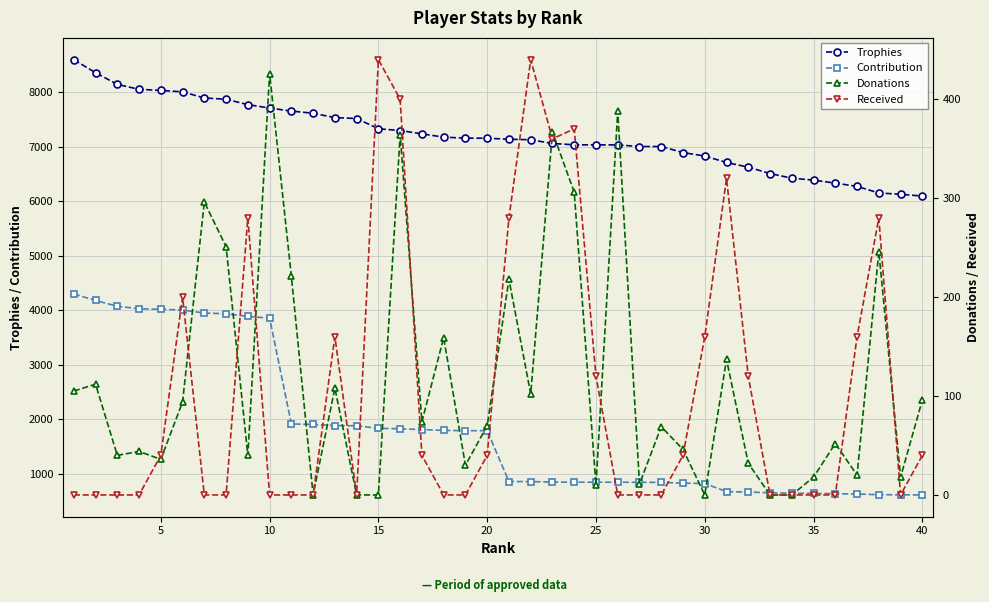

True or false: Trophies has more than 1 interior local peaks.

False